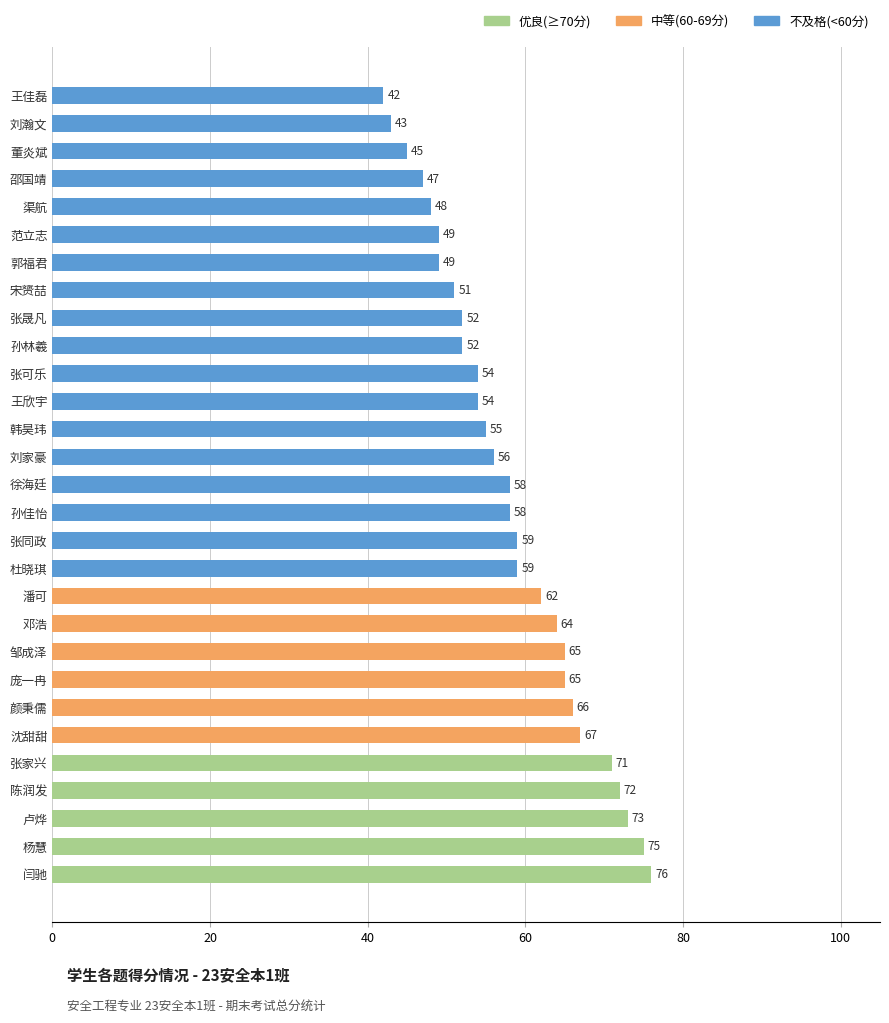

What is the sum of all values?

1687